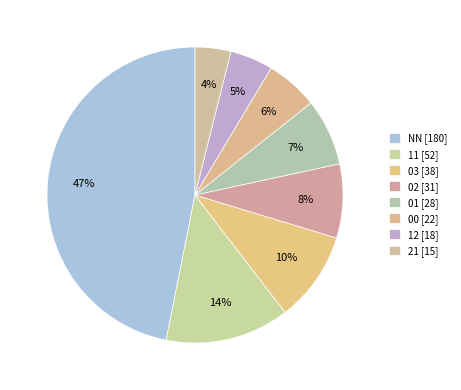

Which slice is the largest?

NN